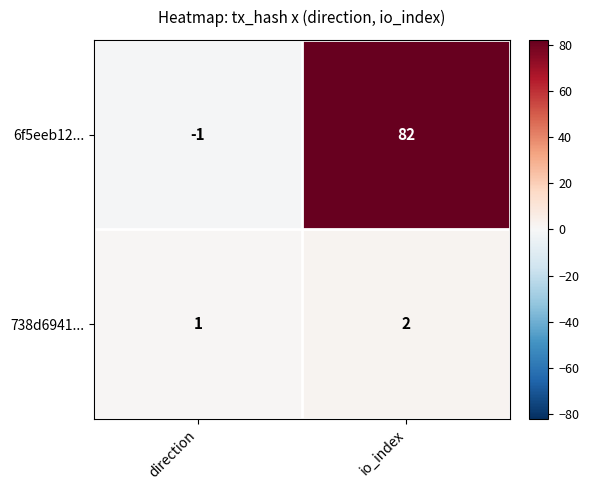

At which label is 738d6941... closest to 1?

direction